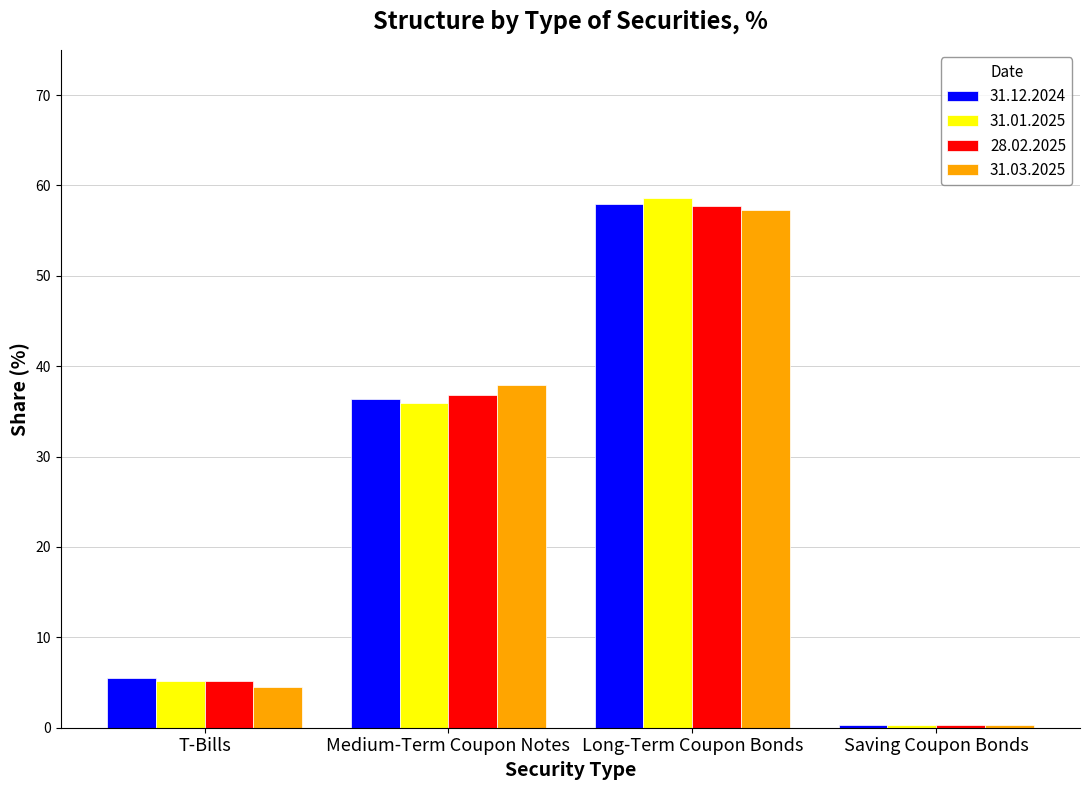

Is it true that 31.12.2024 equals 78.4 at Long-Term Coupon Bonds?

False